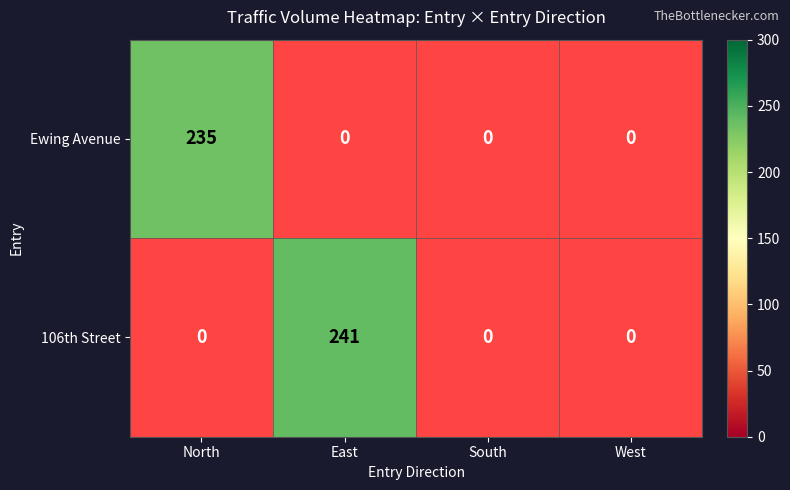

The value of Ewing Avenue at North is 411. True or false?

False